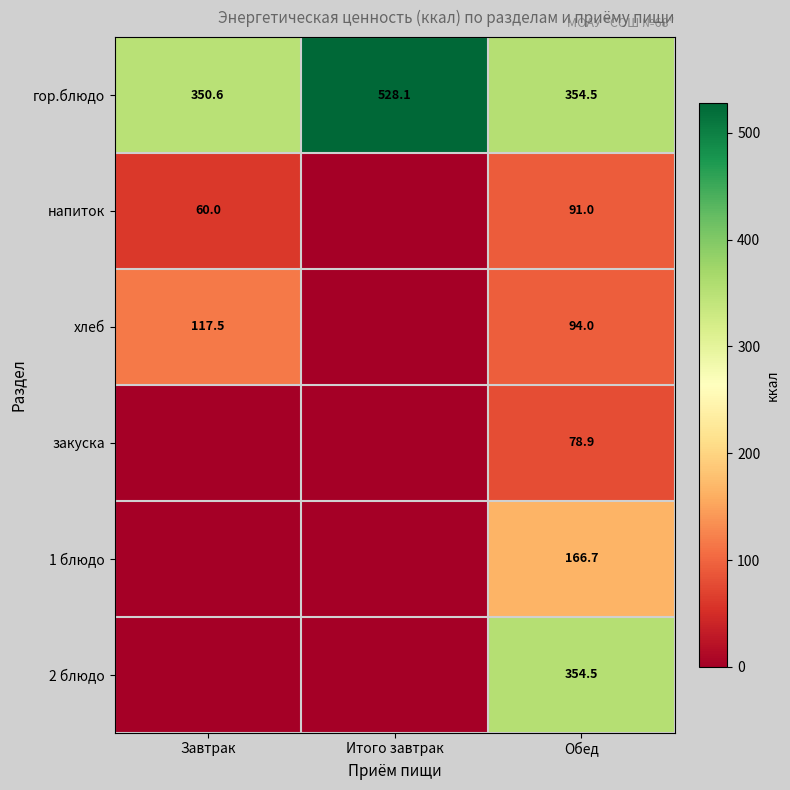

Between Итого завтрак and Обед, which is larger?

Итого завтрак